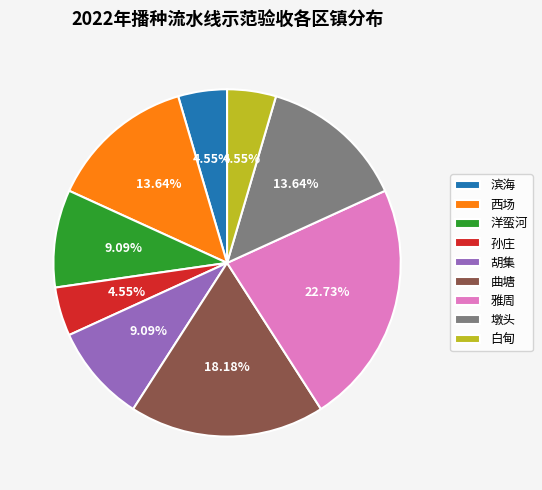

Which category has the biggest portion of the pie?

雅周